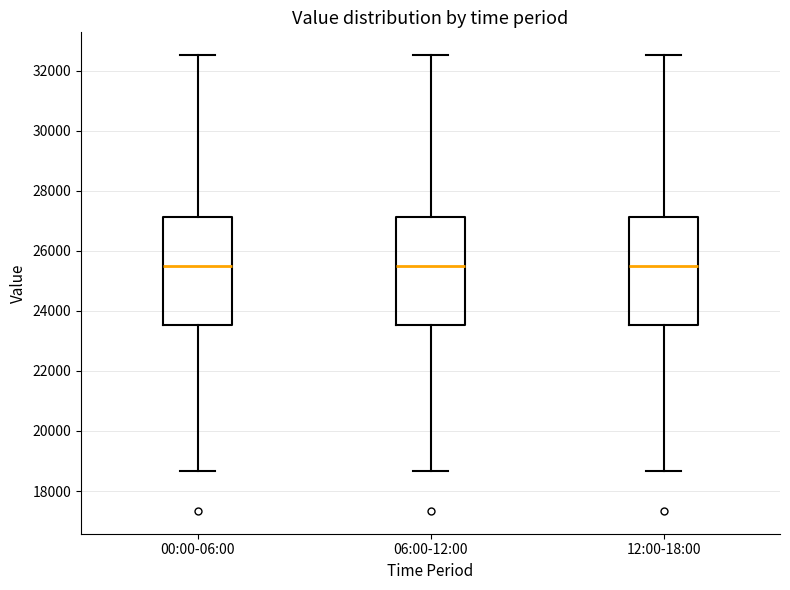

Reading left to right, transcribe this box plot: for each box, give where its median line is, the range the box spans, and where its two whiskers end, as read against the y-axis. The values are not printed on the chart, so give them approximately, as read against the axis.

00:00-06:00: median 25400, box 23600 to 27200, whiskers 18600 to 32600
06:00-12:00: median 25400, box 23600 to 27200, whiskers 18600 to 32600
12:00-18:00: median 25400, box 23600 to 27200, whiskers 18600 to 32600